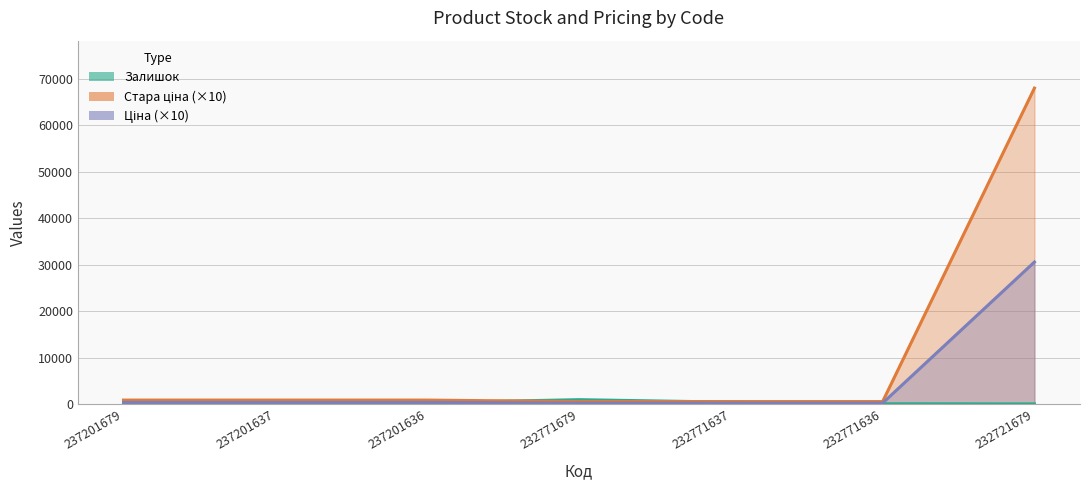

Reading left to right, transcribe all the data shown in this chart.

Залишок: 458.0	138.0	344.0	1001.0	465.0	114.0	87.0
Ціна: 410.9	410.9	410.9	267.1	267.1	267.1	30596.6
Стара ціна: 913.2	913.2	913.2	593.6	593.6	593.6	67992.4